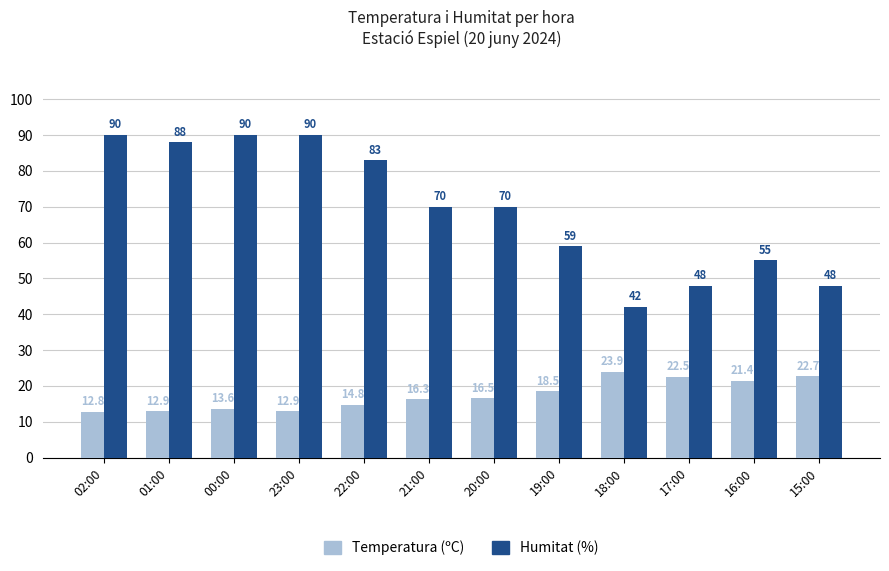

What is the maximum value shown in the chart?

90.0